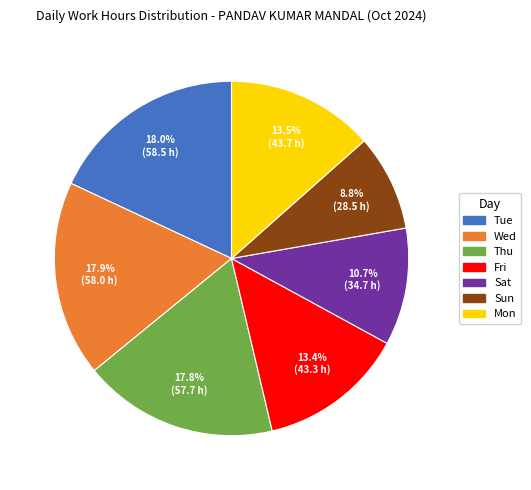

Does Thu represent more than half of the total?

No